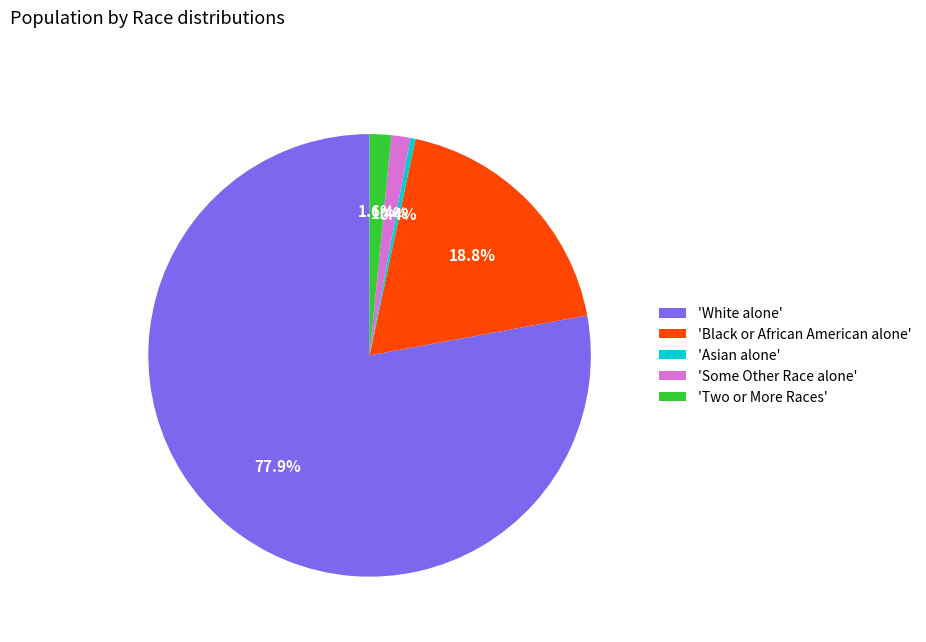

What is the ratio of the value at 'Asian alone' to the value at 'Some Other Race alone'?

0.3